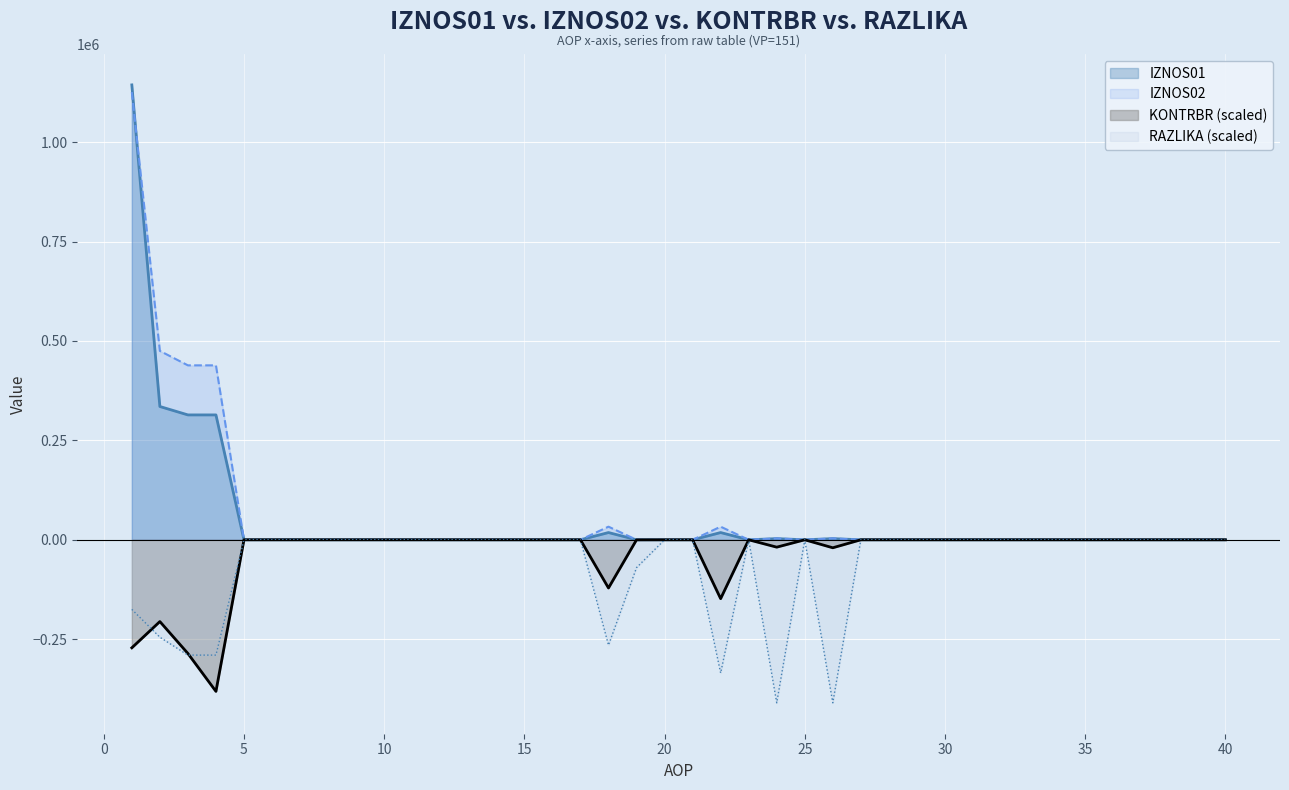

Which series has the widest spread of values?

IZNOS01